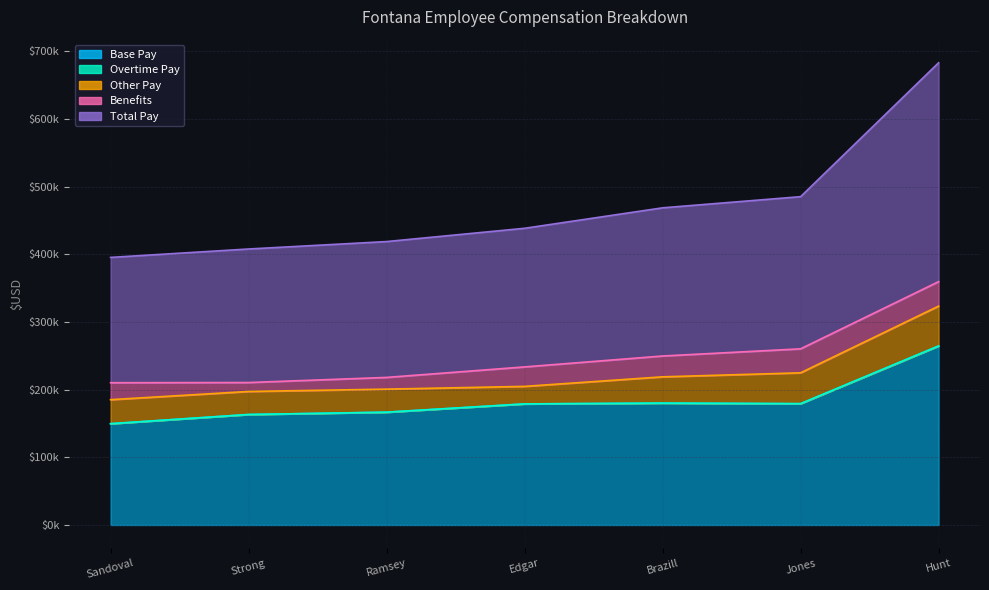

What is the label of the 3rd point from the right?

Brazill